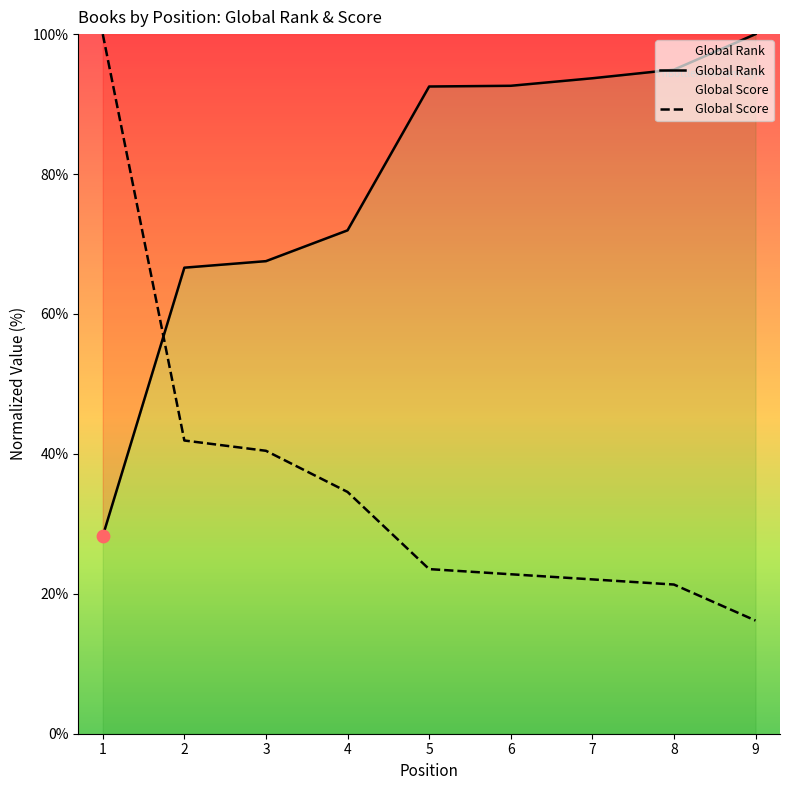

Which series reaches the maximum Y coordinate?

Global Rank